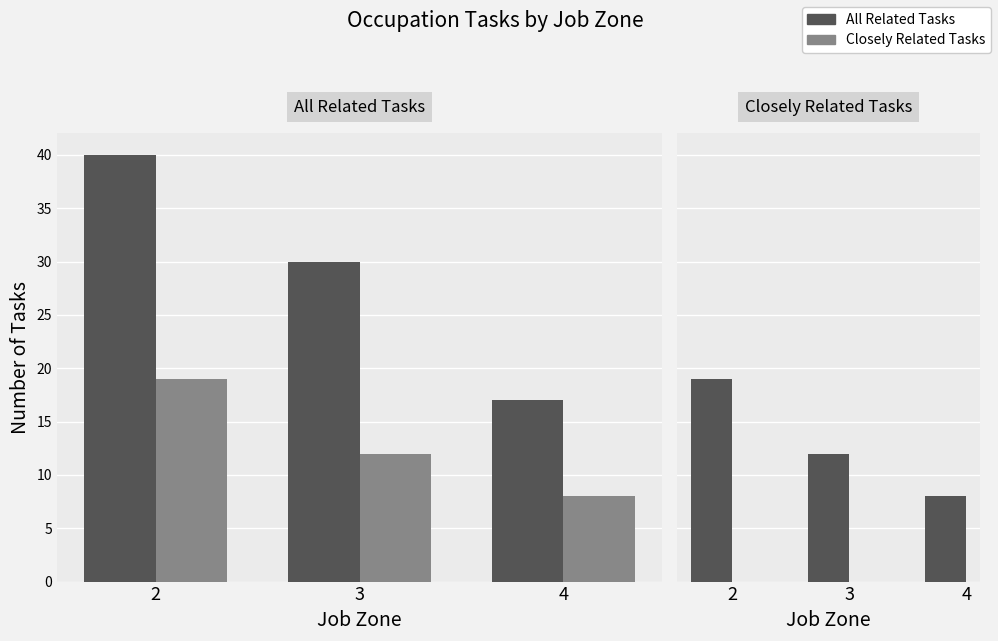

Read the All Related Tasks value at 3, to the nearest 10.

30